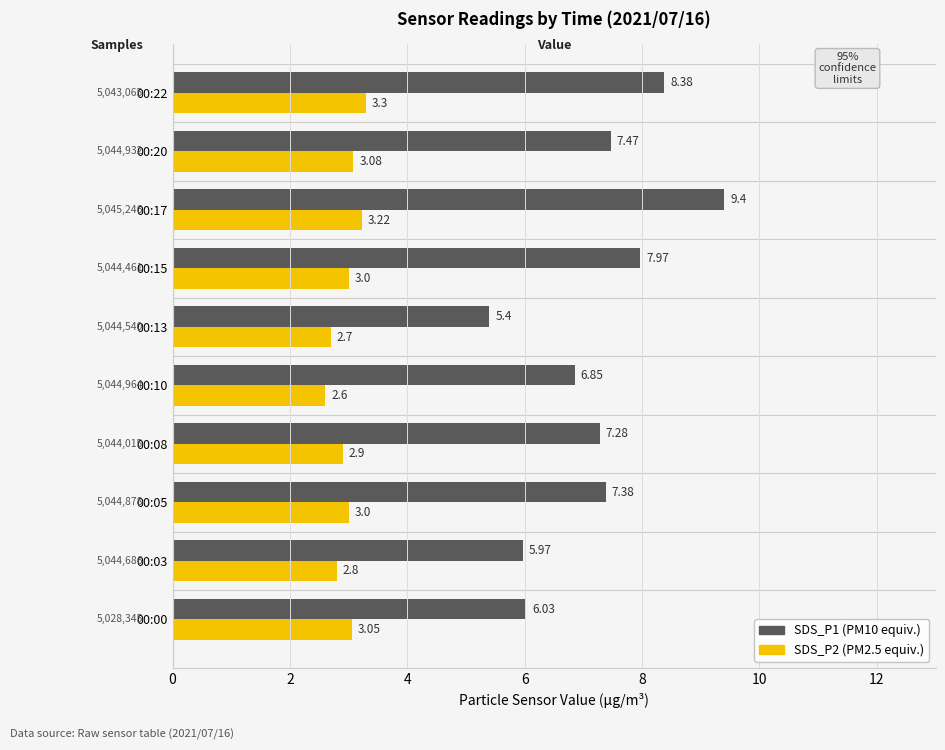

What is the total value across all series at 00:05?

10.4